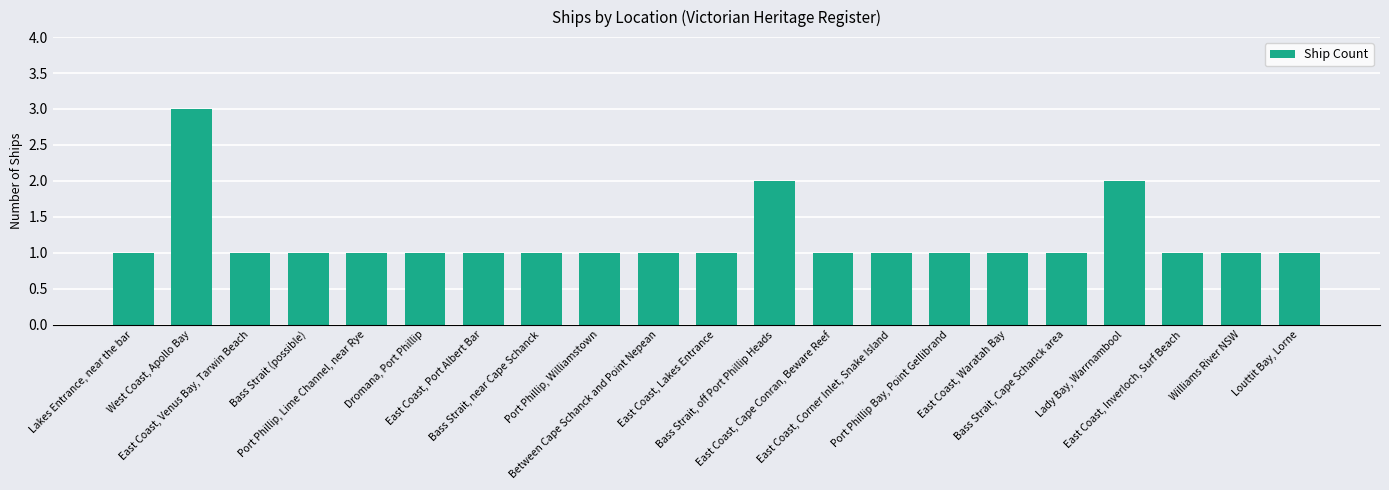

What is the value of the 8th bar from the left?

1